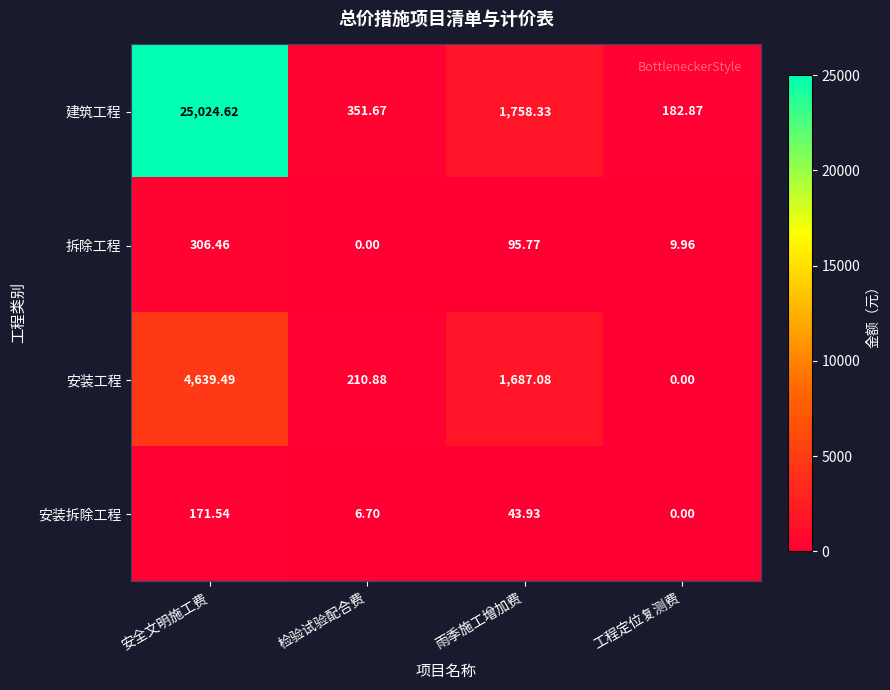

Between 安全文明施工费 and 工程定位复测费, which series saw the biggest shift?

建筑工程